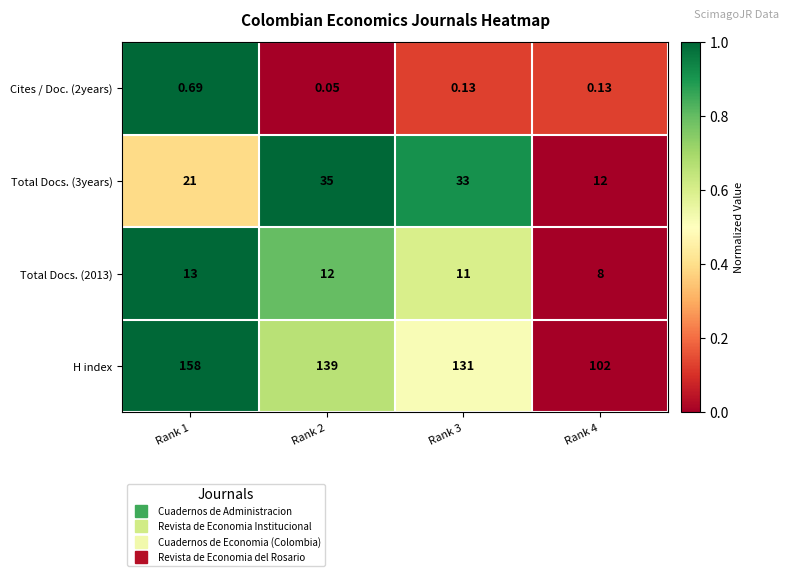

Which series changed the most between Rank 1 and Rank 4?

H index